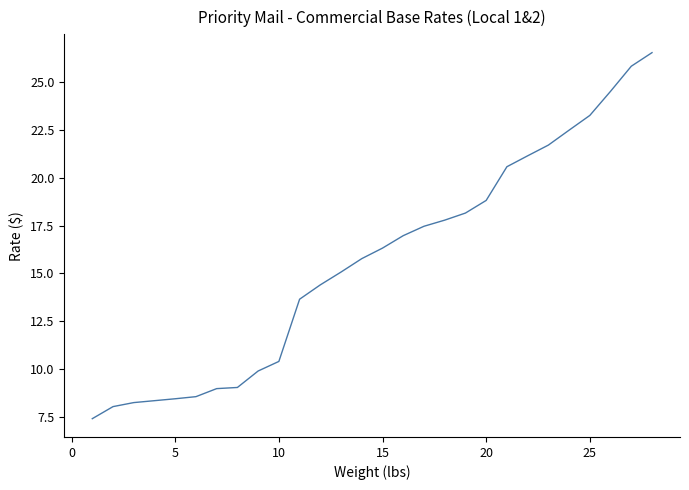

What is the maximum value shown in the chart?

26.5